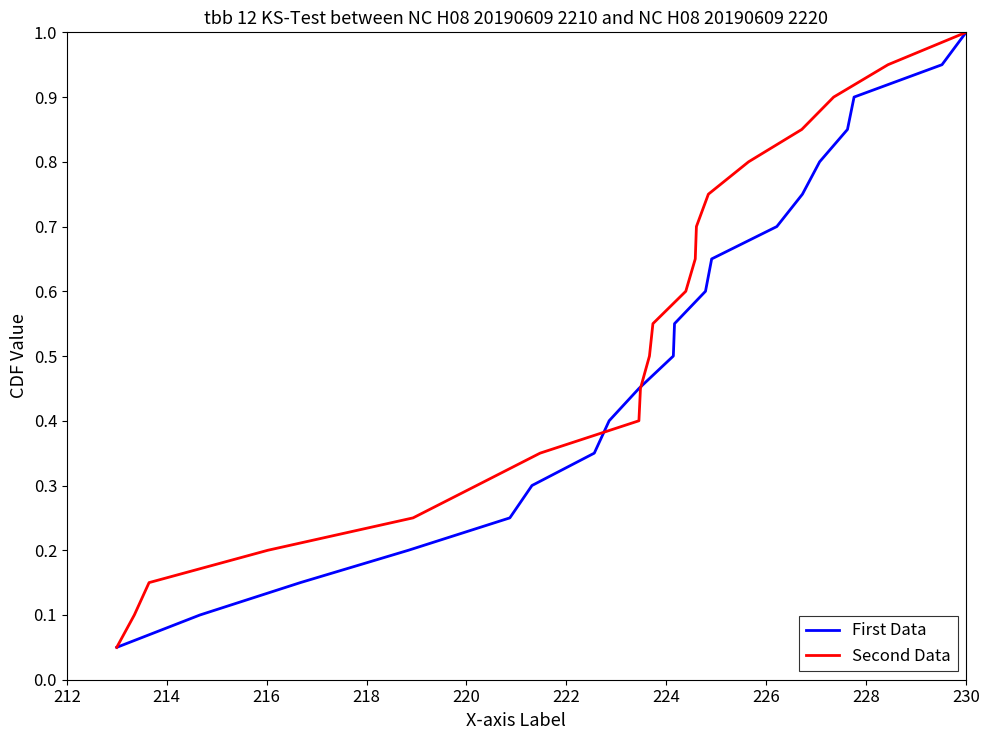

What is the highest value of the First Data series?

1.0